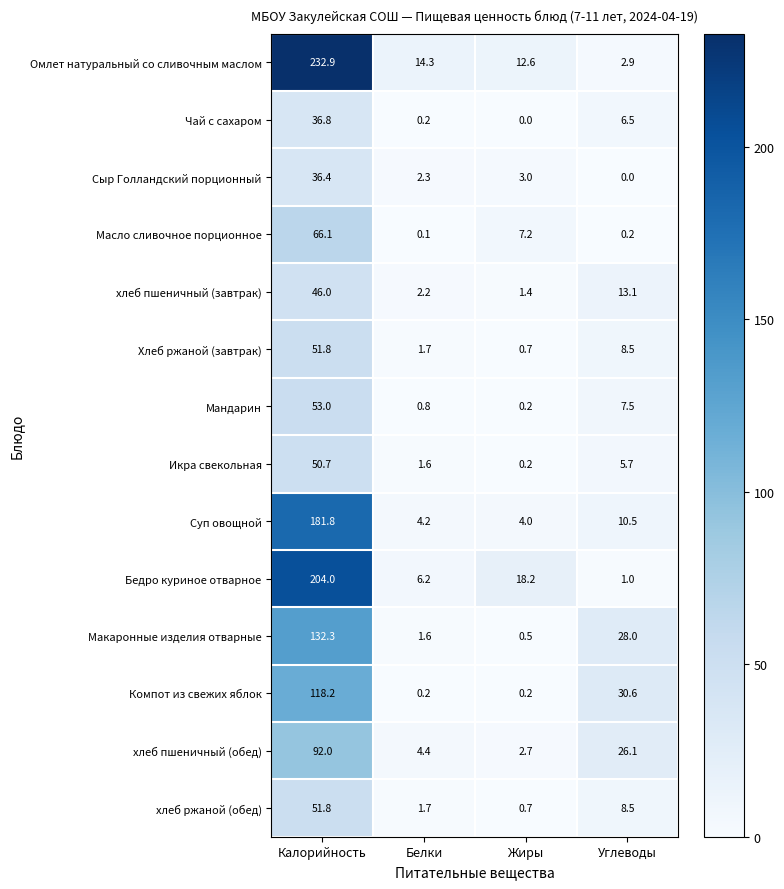

What is the total value across all series at Жиры?

51.6